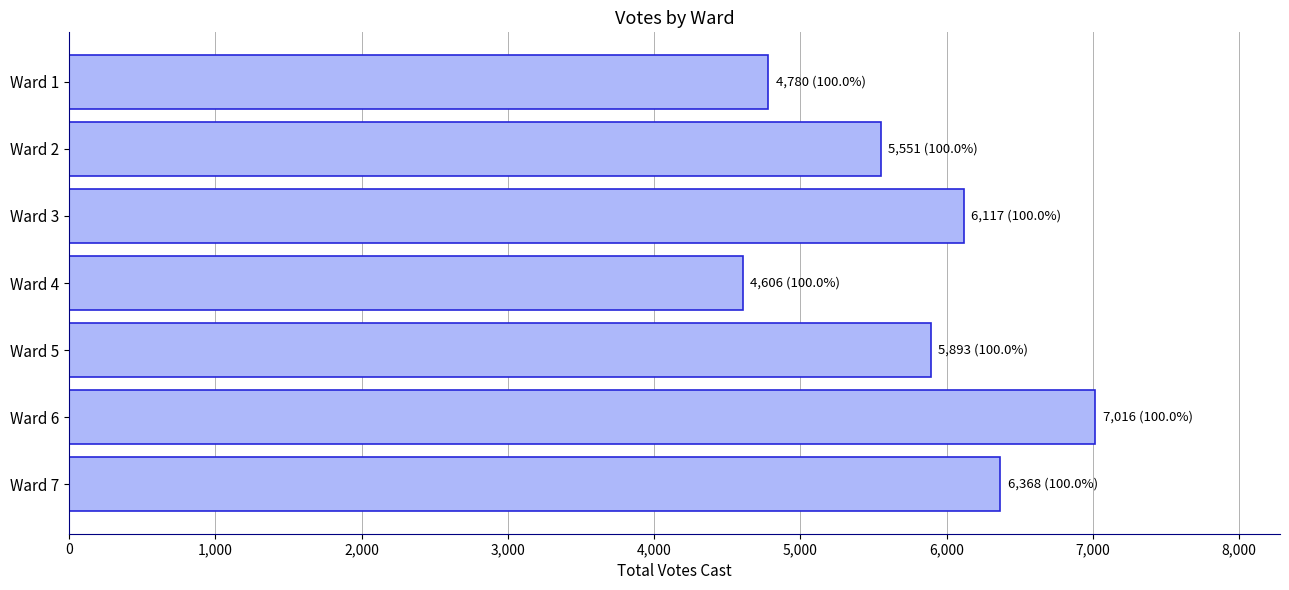

How many data points are less than 5893?

3